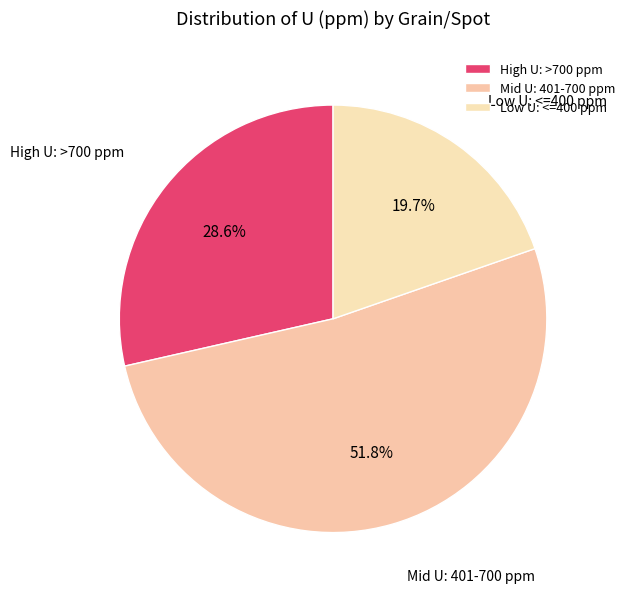

Is the sum of High U: >700 ppm and Low U: <=400 ppm greater than half?

No